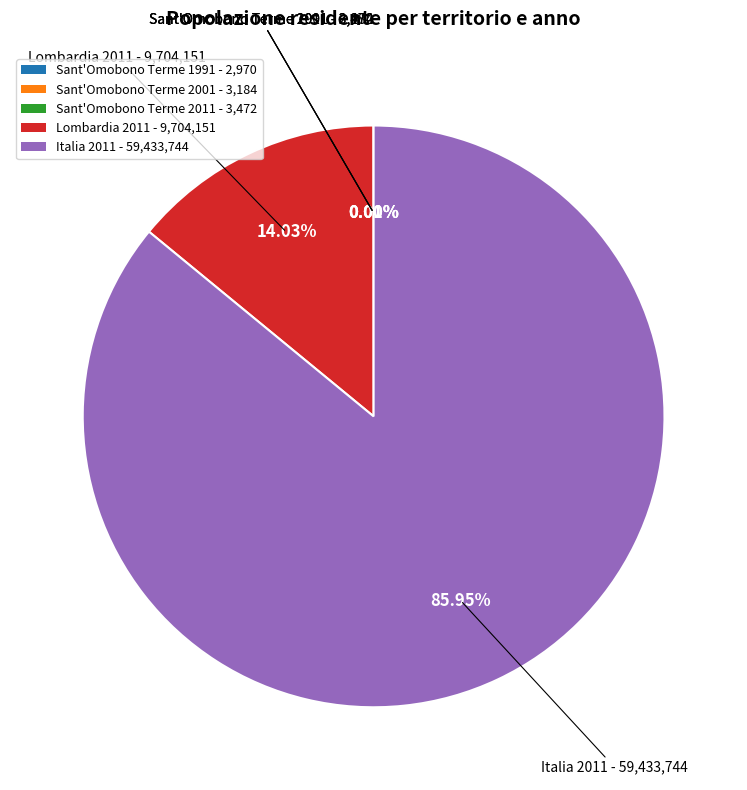

Which slice represents more than half of the pie?

Italia 2011